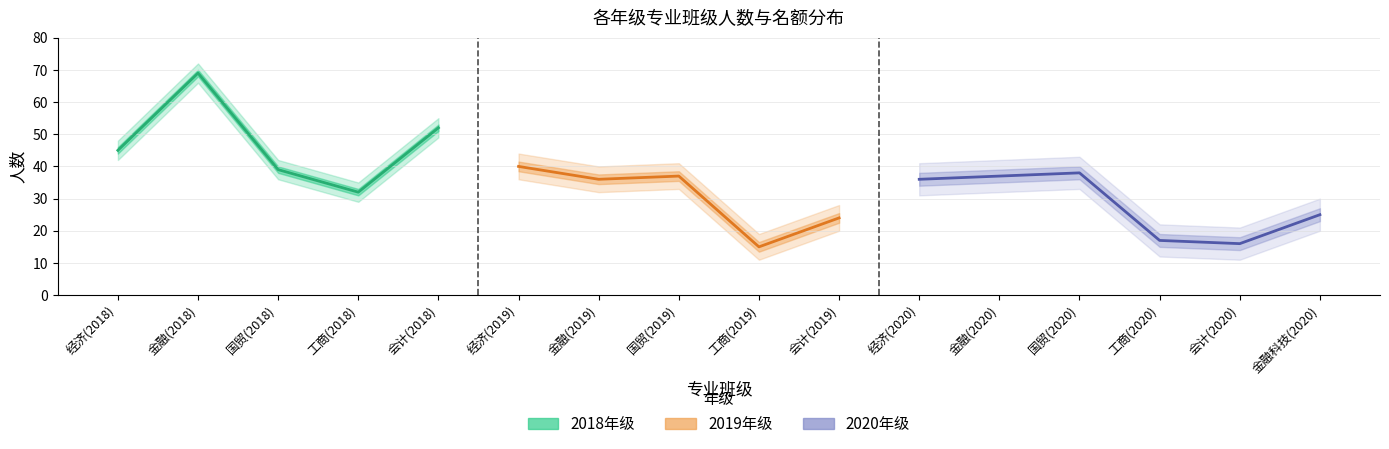

At which label does 名额 first exceed 7?

经济(2018)